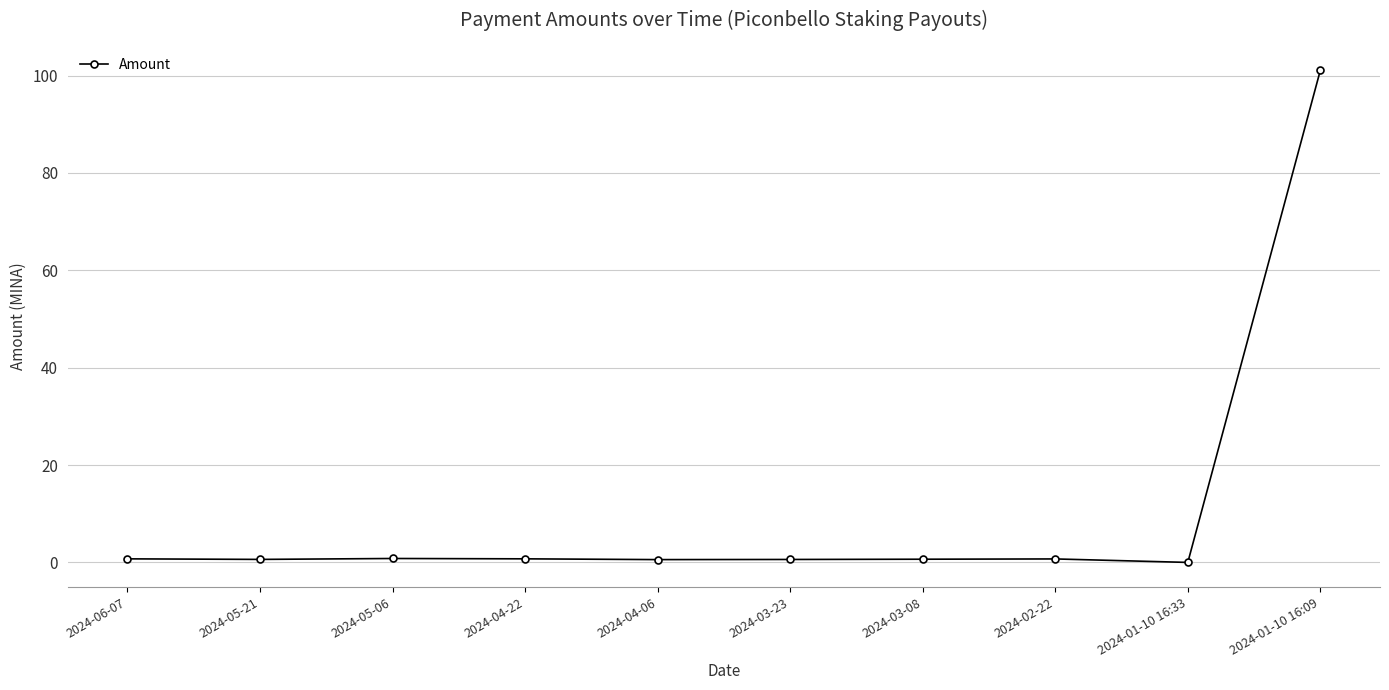

What is the average value?

10.7